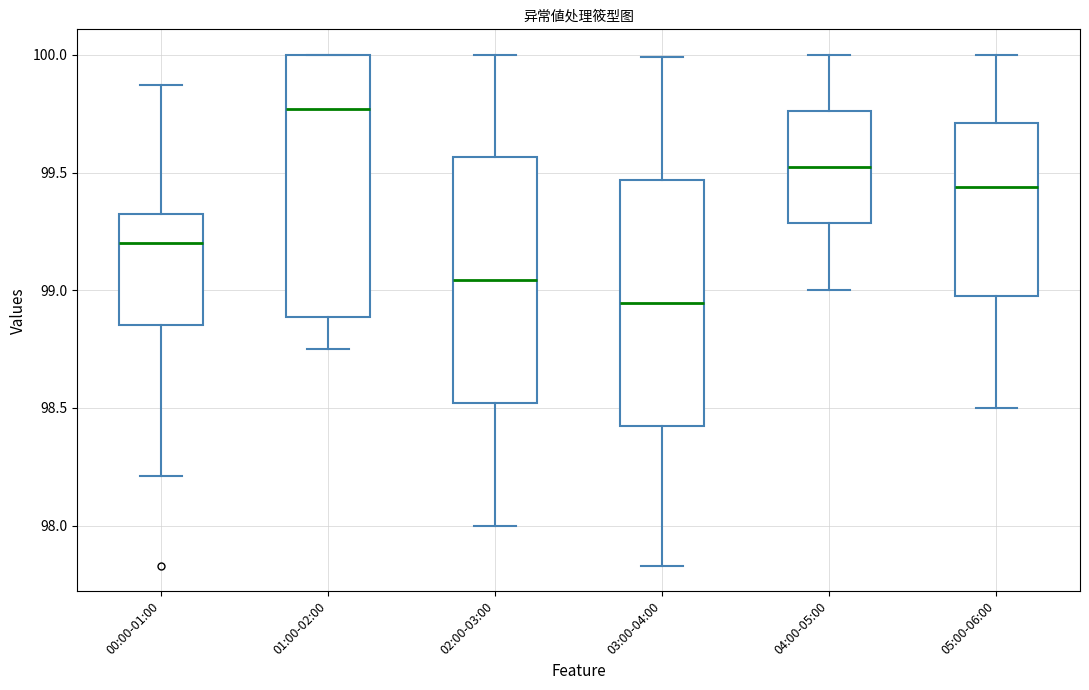

Reading left to right, read every box against the y-axis: the position of its median line, the range the box covers, and the ends of its whiskers. The values are not printed on the chart, so give them approximately, as read against the axis.

00:00-01:00: median 99.20, box 98.85 to 99.35, whiskers 98.20 to 99.85
01:00-02:00: median 99.75, box 98.90 to 100.00, whiskers 98.75 to 100.00
02:00-03:00: median 99.05, box 98.50 to 99.55, whiskers 98.00 to 100.00
03:00-04:00: median 98.95, box 98.40 to 99.45, whiskers 97.85 to 100.00
04:00-05:00: median 99.55, box 99.30 to 99.75, whiskers 99.00 to 100.00
05:00-06:00: median 99.45, box 99.00 to 99.70, whiskers 98.50 to 100.00